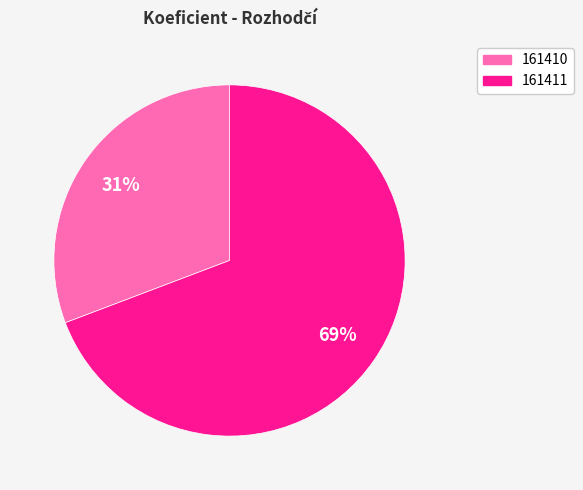

What is the smallest slice in the pie chart?

161410